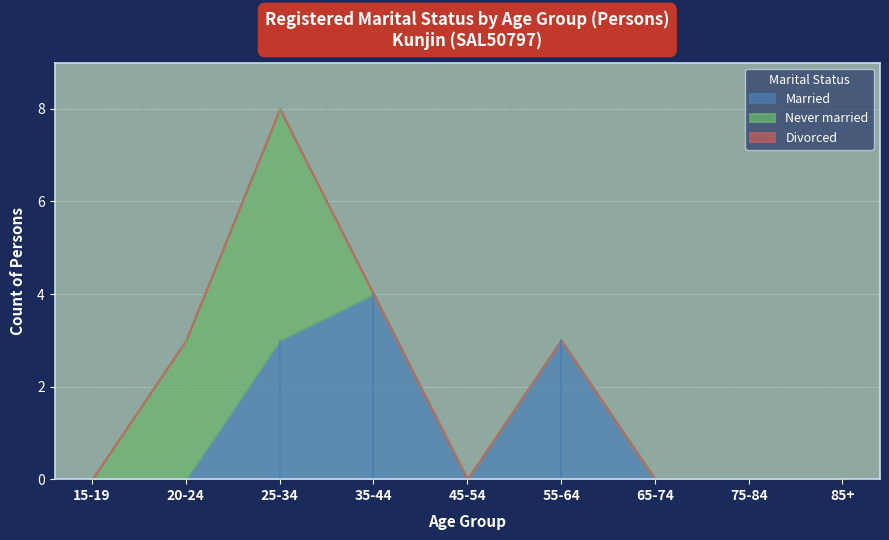

What is the label of the 9th point from the right?

15-19